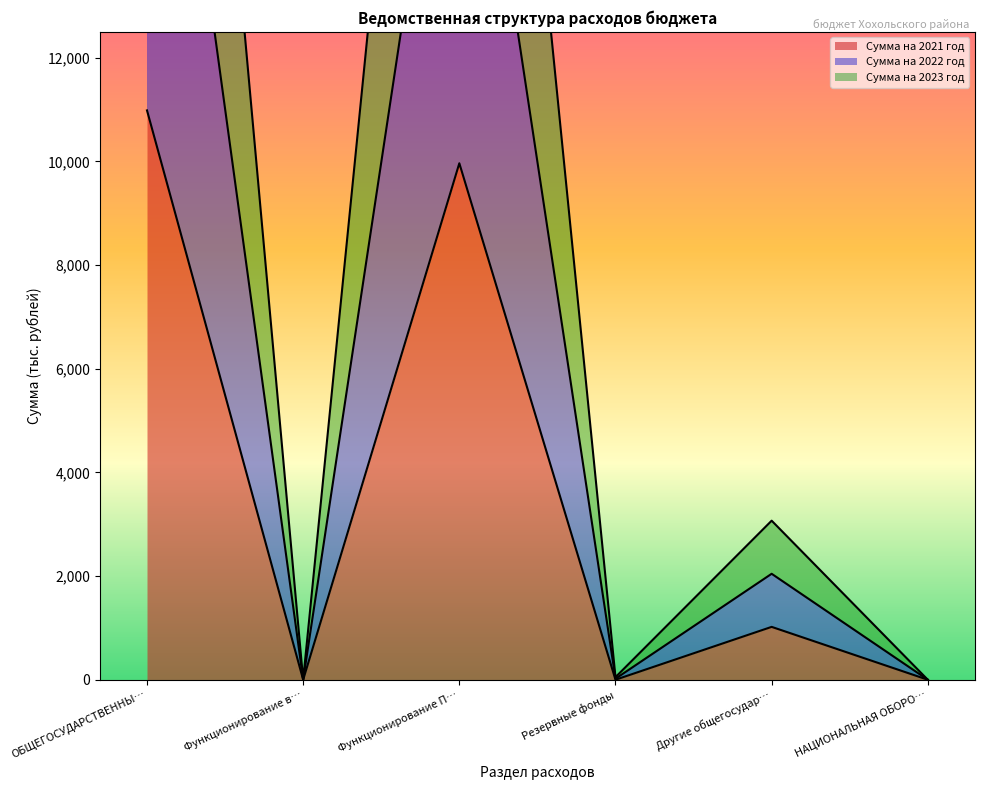

How many values in Сумма на 2021 год are above zero?

3